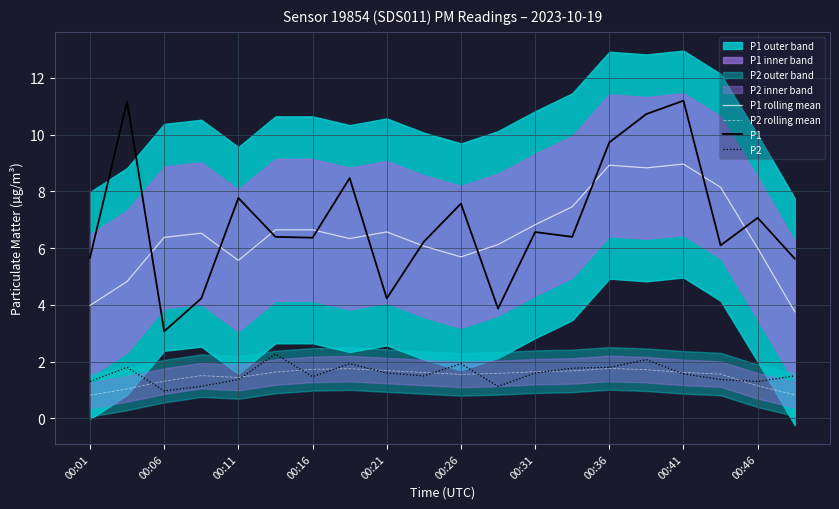

What is the minimum value for P1?

3.1